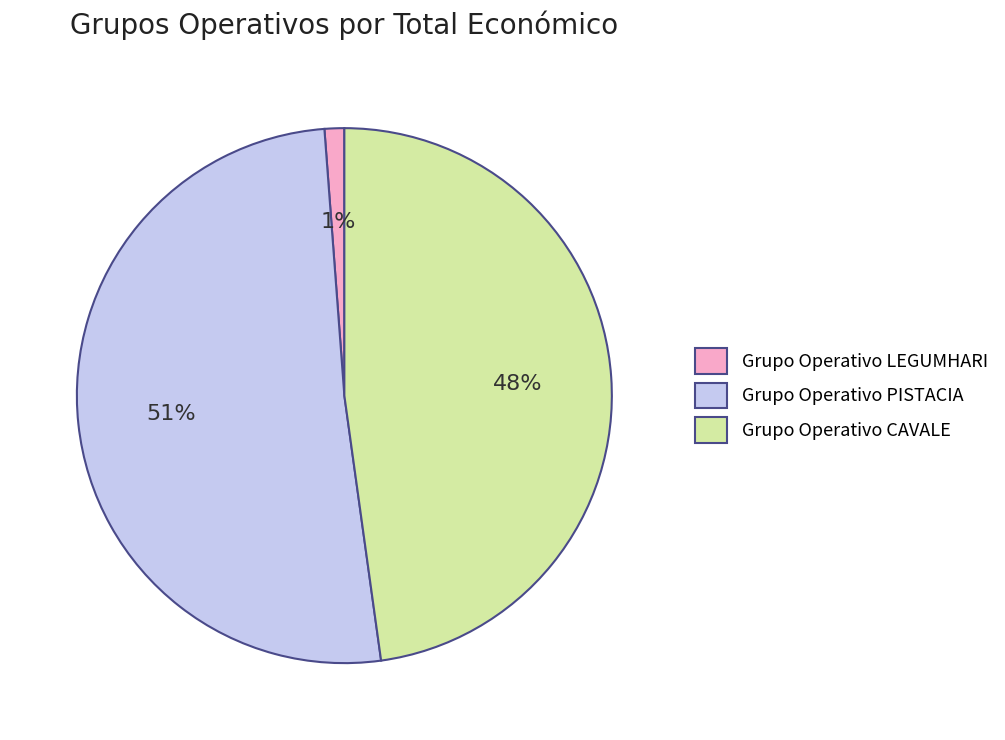

To the nearest percent, what percentage of the pie is Grupo Operativo CAVALE?

48%